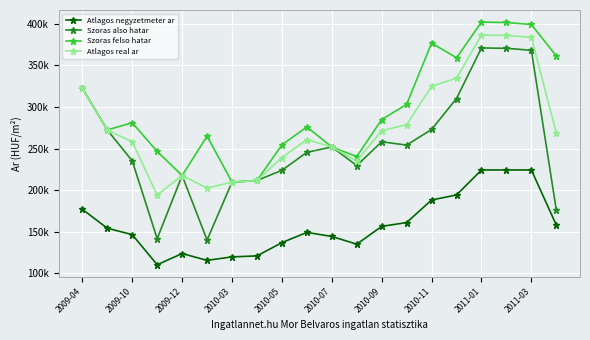

List the series in order of their overall mean, lowest first.

Atlagos negyzetmeter ar, Szoras also hatar, Atlagos real ar, Szoras felso hatar